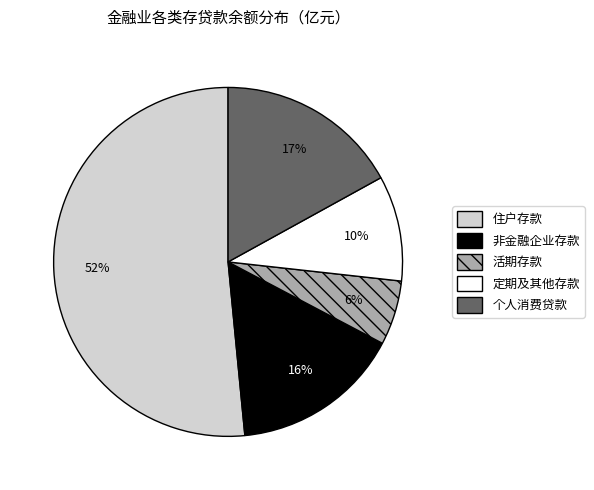

Approximately how many times larger is the value at 非金融企业存款 compared to 定期及其他存款?

1.6